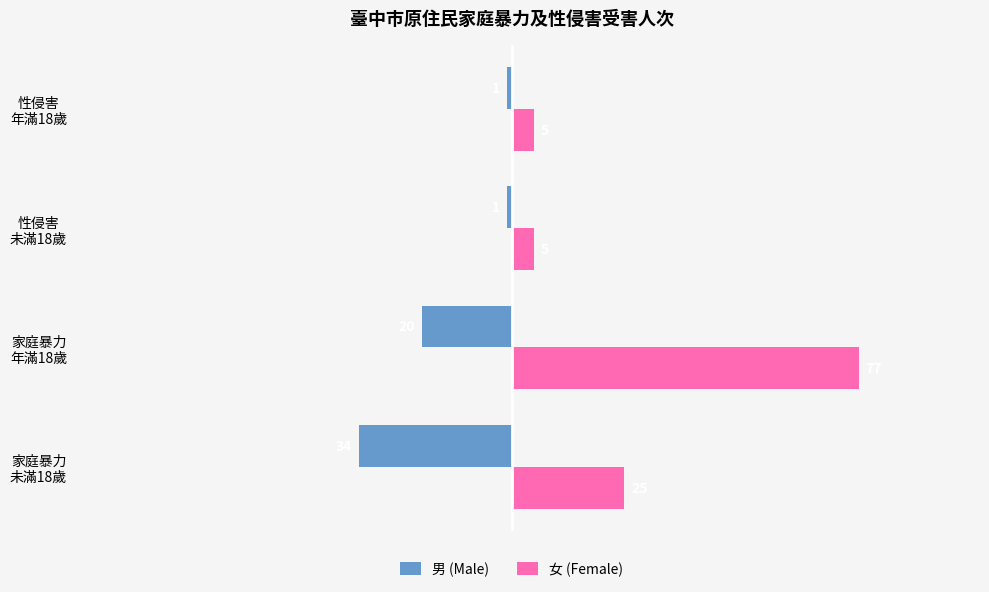

At which category does the chart reach its peak across all series?

家庭暴力
年滿18歲